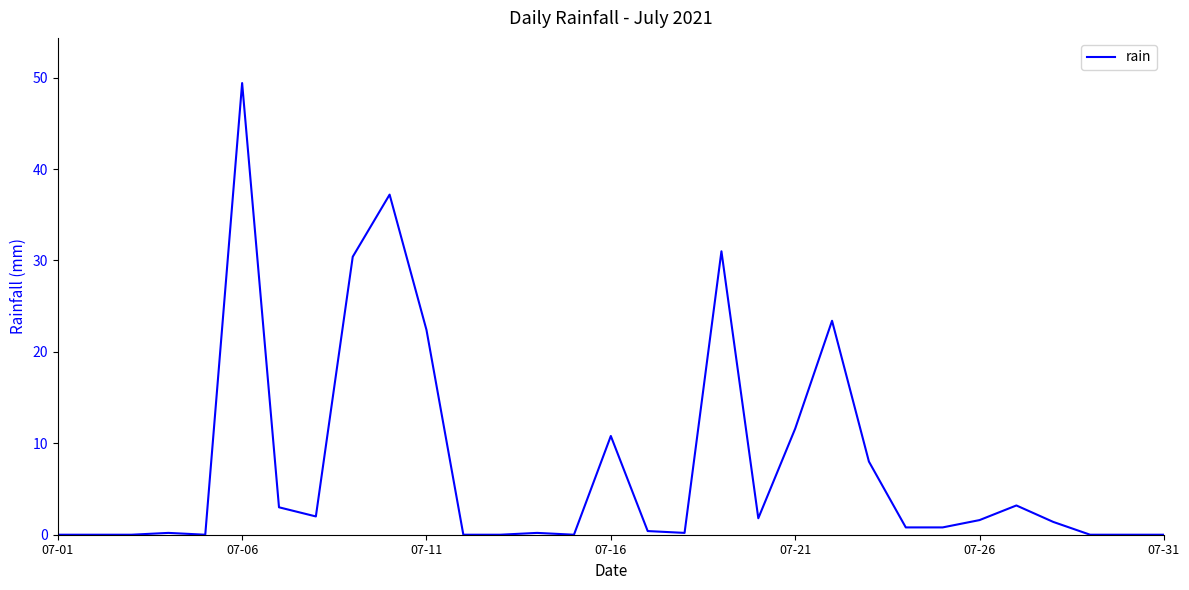

How many lines are shown in the chart?

1